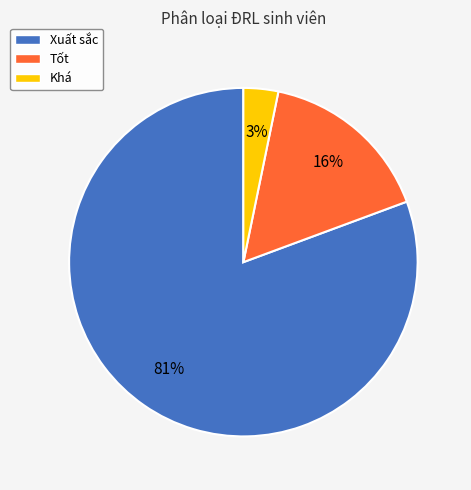

Between Xuất sắc and Khá, which is larger?

Xuất sắc